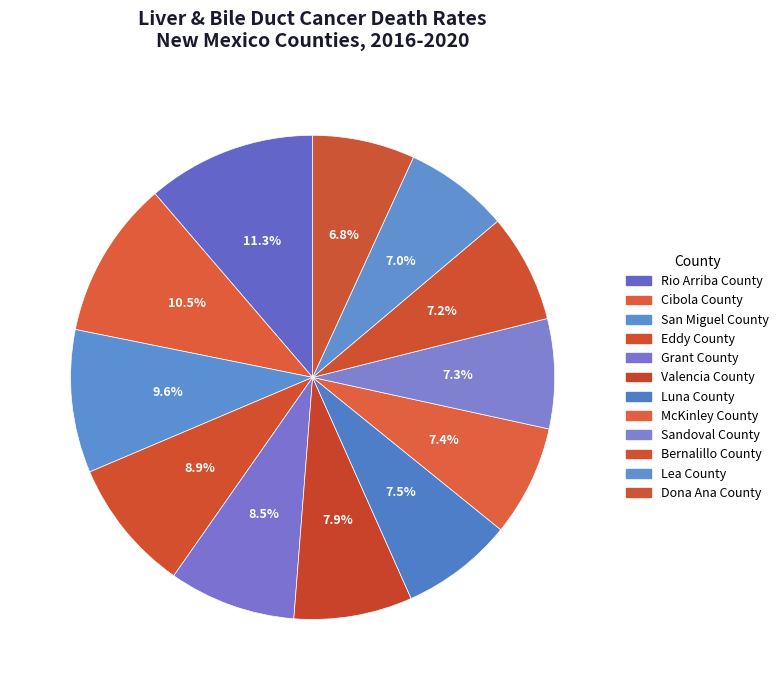

What portion of the pie excludes Bernalillo County?

92.8%